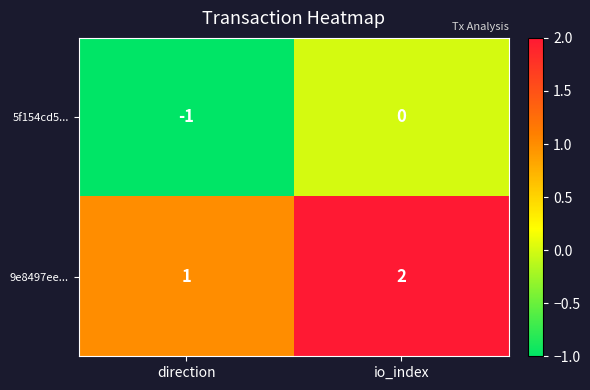

Rank the categories by 5f154cd5... value from highest to lowest.

io_index, direction